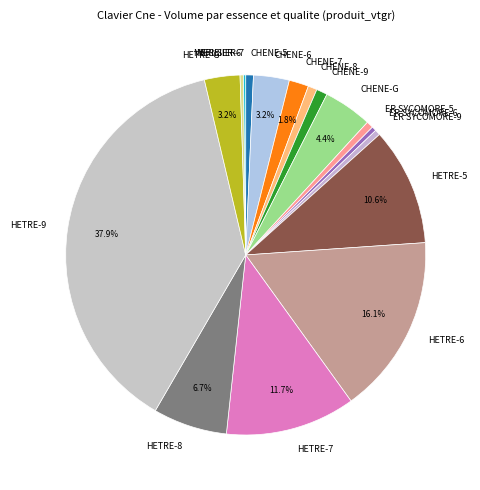

To the nearest percent, what portion does HETRE-9 represent?

38%